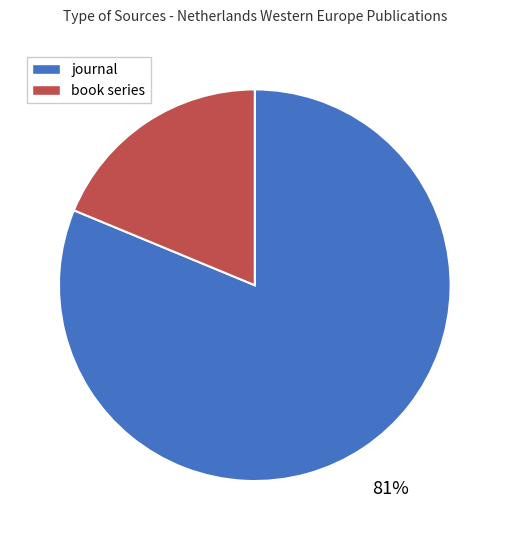

Rank the categories by value from lowest to highest.

book series, journal